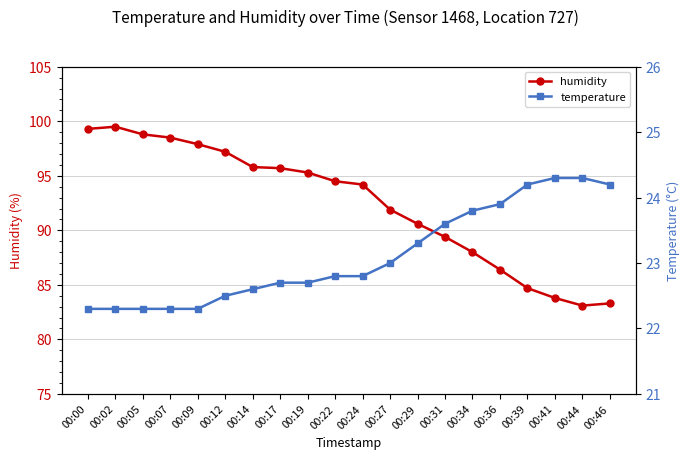

At which label does humidity reach its peak?

00:02